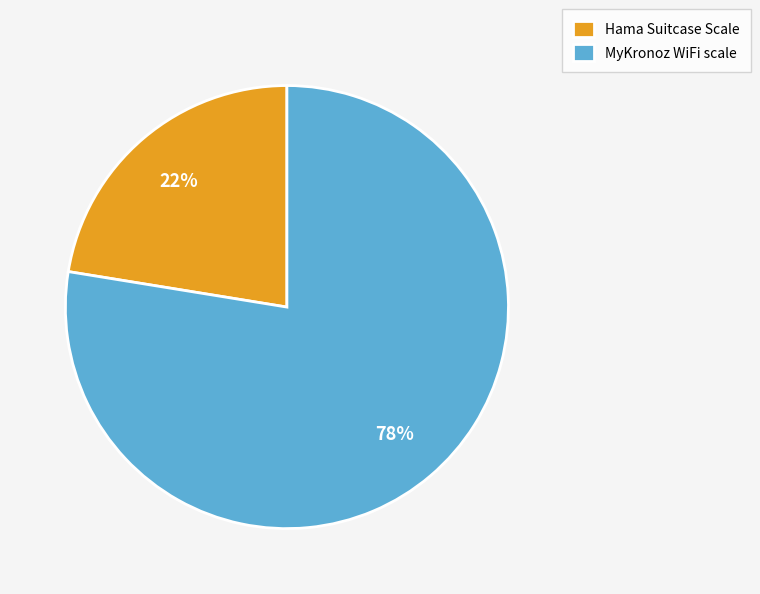

To the nearest percent, what is the average slice percentage?

50%